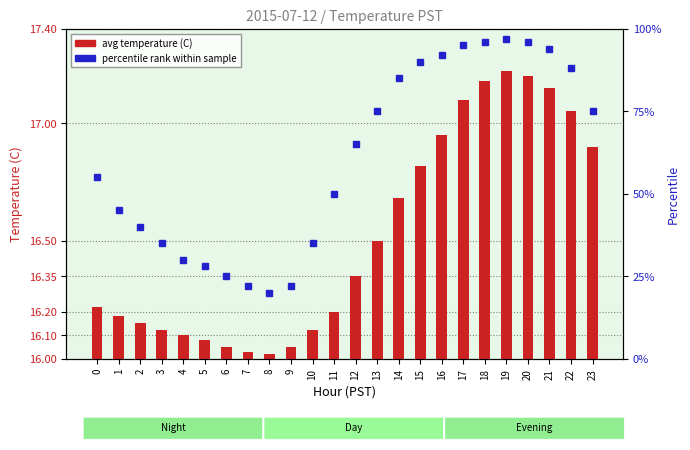

Which label corresponds to the smallest value in the chart?

8